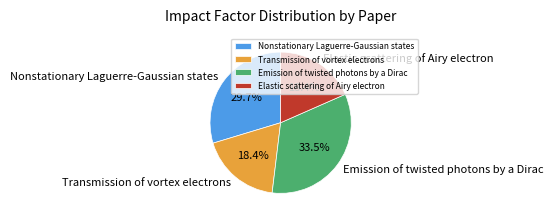

Count the number of slices in the pie.

4